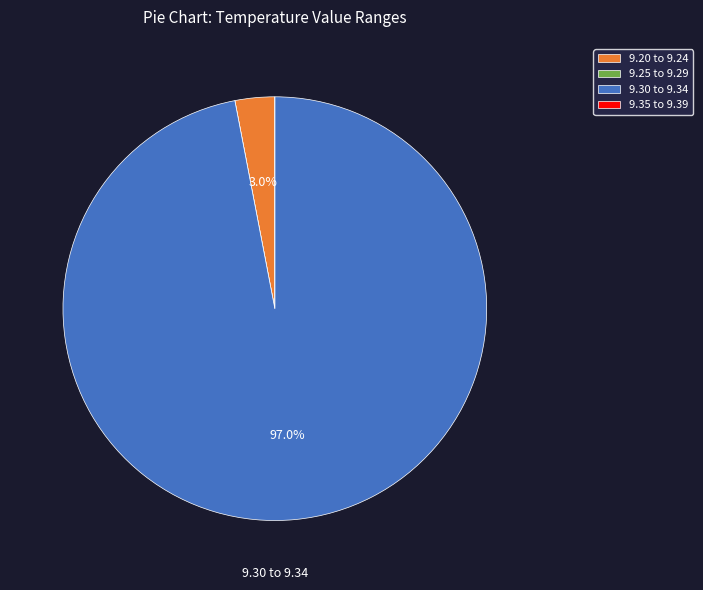

Is 9.30 to 9.34 the majority of the pie?

Yes